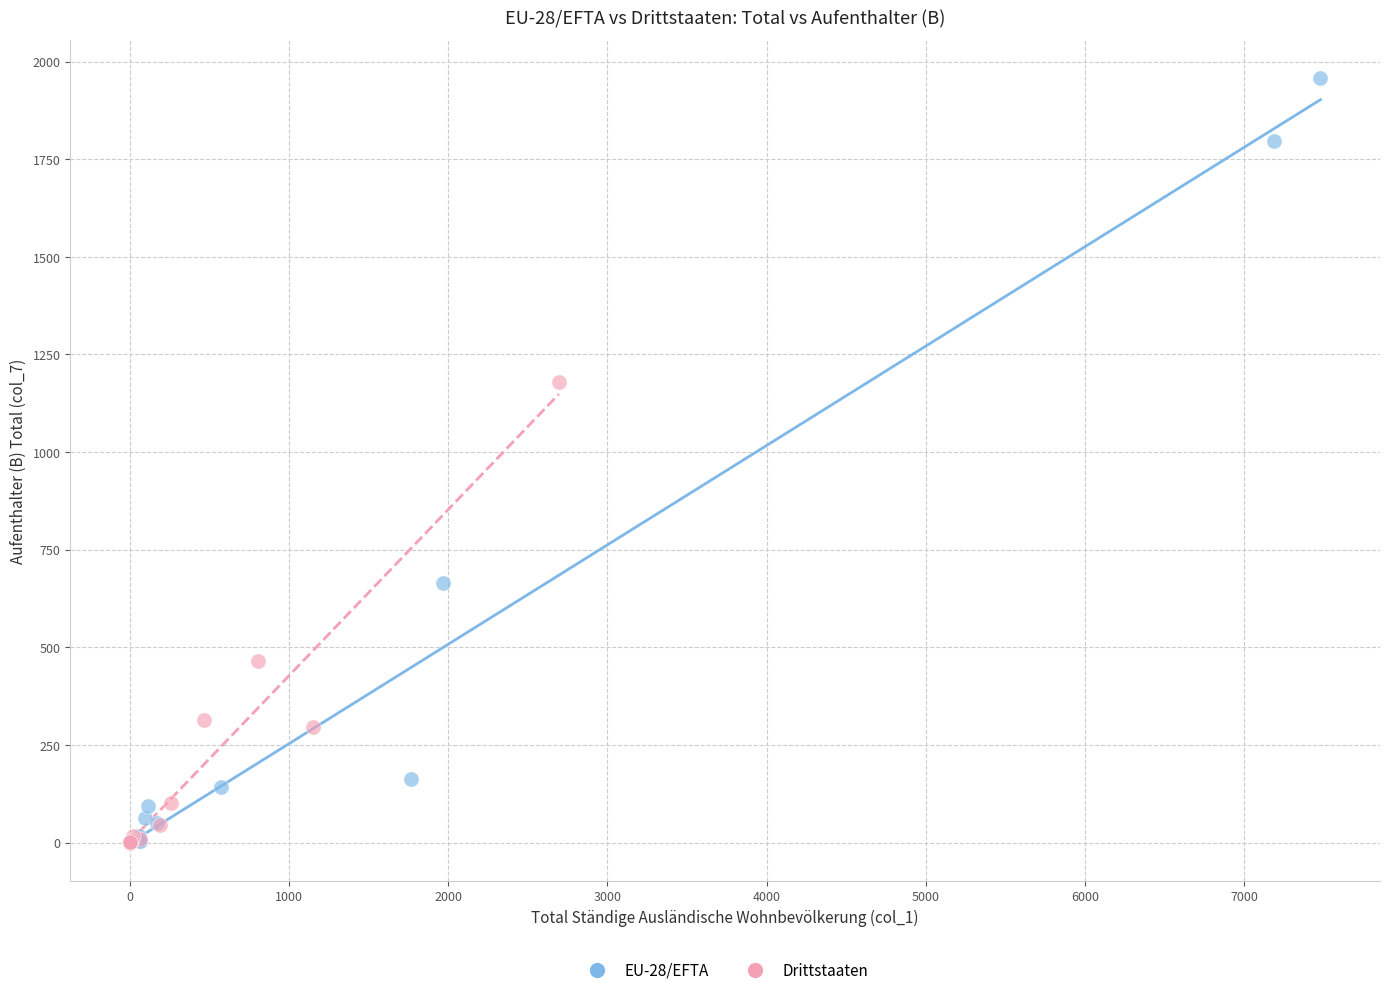

Which series has the largest Y range (max minus min)?

EU-28/EFTA